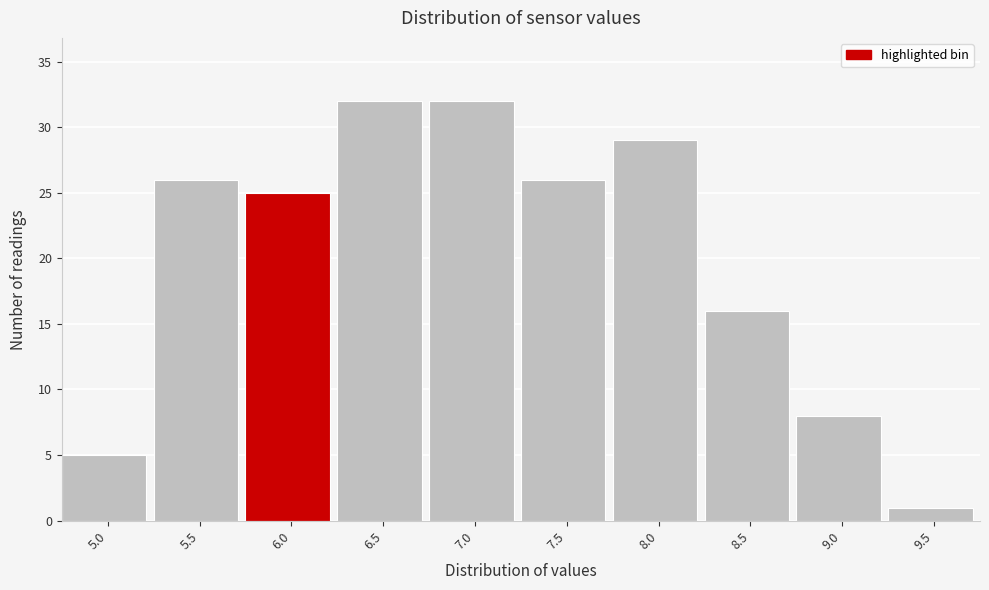

Reading left to right, extract all data points from this chart.

5.0=5	5.5=26	6.0=25	6.5=32	7.0=32	7.5=26	8.0=29	8.5=16	9.0=8	9.5=1